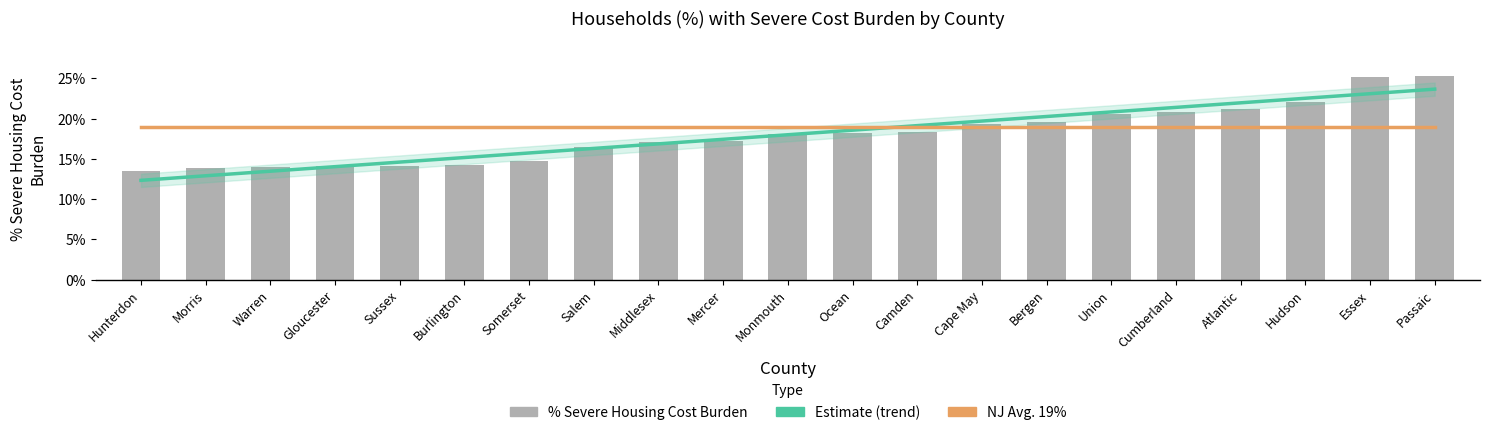

Reading right to left, what are all the values shown in this chart?

Estimate: 0.2	0.2	0.2	0.2	0.2	0.2	0.2	0.2	0.2	0.2	0.2	0.2	0.2	0.2	0.2	0.2	0.1	0.1	0.1	0.1	0.1
NJ Avg. 19%: 0.2	0.2	0.2	0.2	0.2	0.2	0.2	0.2	0.2	0.2	0.2	0.2	0.2	0.2	0.2	0.2	0.2	0.2	0.2	0.2	0.2
% Severe Housing Cost Burden: 0.3	0.3	0.2	0.2	0.2	0.2	0.2	0.2	0.2	0.2	0.2	0.2	0.2	0.2	0.1	0.1	0.1	0.1	0.1	0.1	0.1